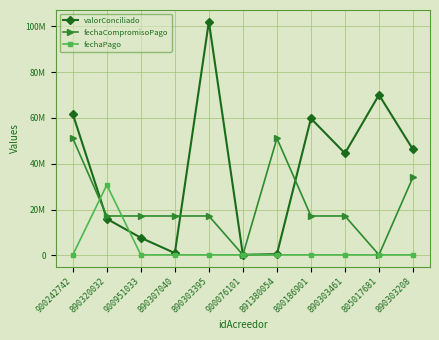

What is the label of the 6th point from the right?

900076101